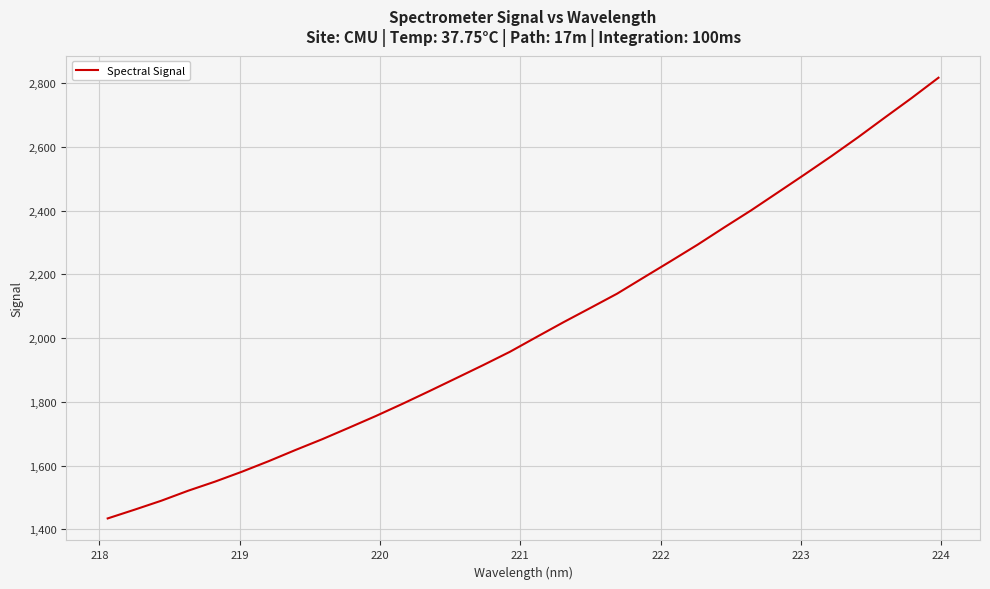

What is the maximum value shown in the chart?

2817.2